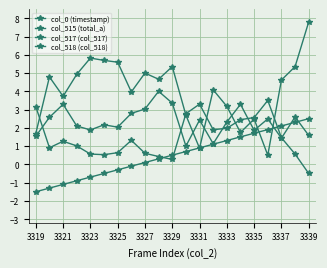

Count the number of categories in the chart.

21